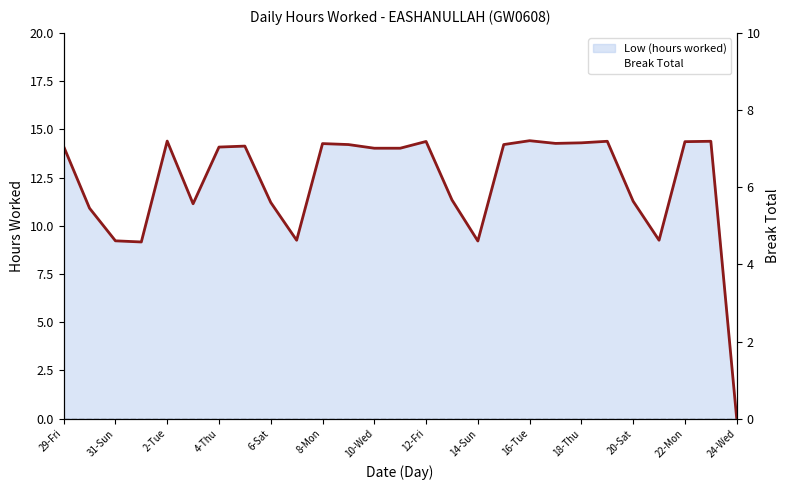

Between 24-Wed and 24, which series saw the biggest shift?

Low (hours worked) line